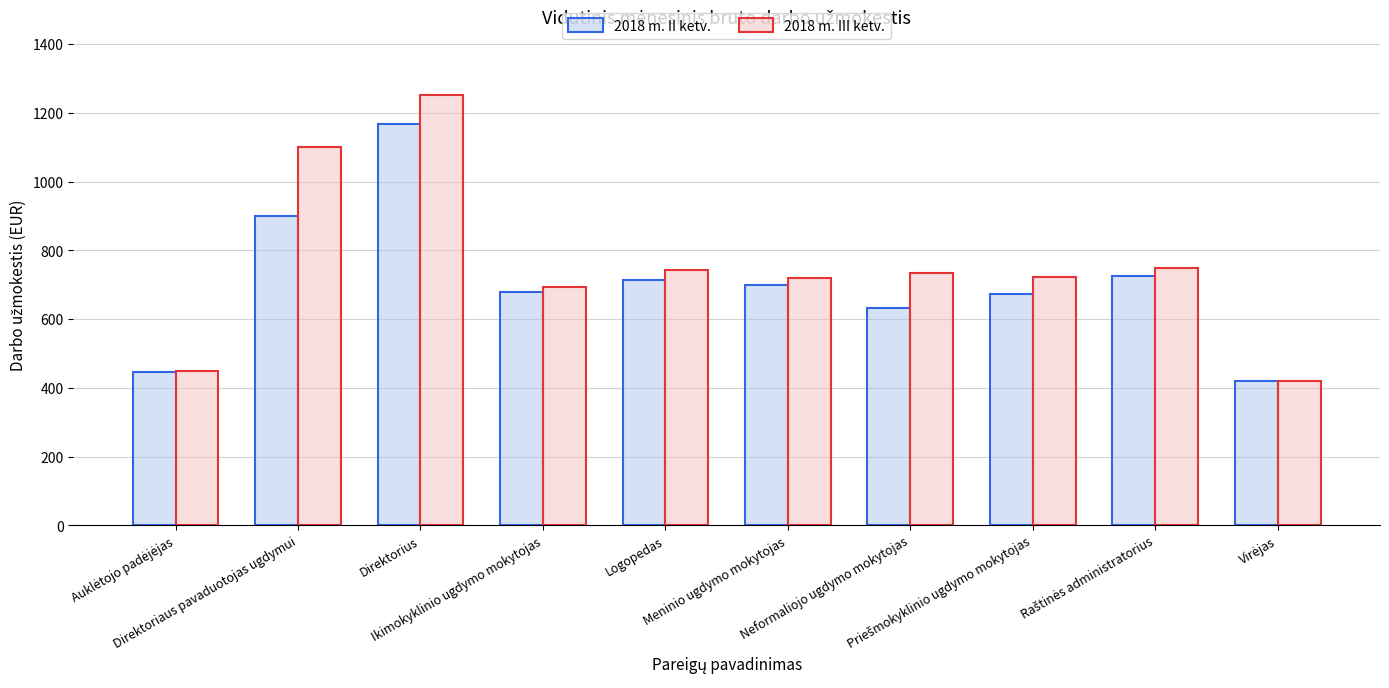

At how many categories does at least one series exceed 506?

8